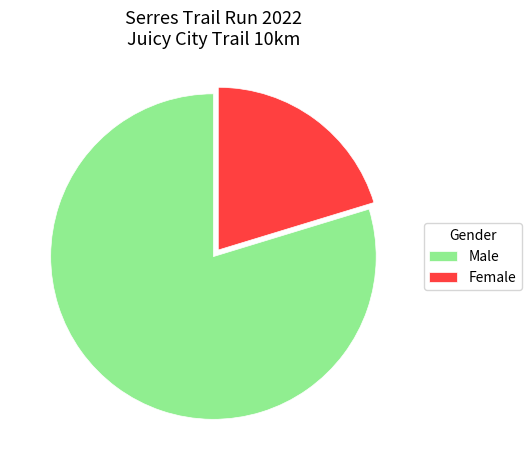

Which category has the biggest portion of the pie?

Male